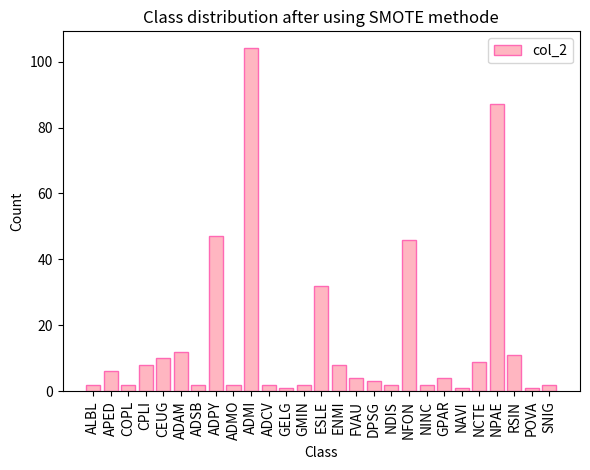

What is the value of the 9th bar from the left?

2